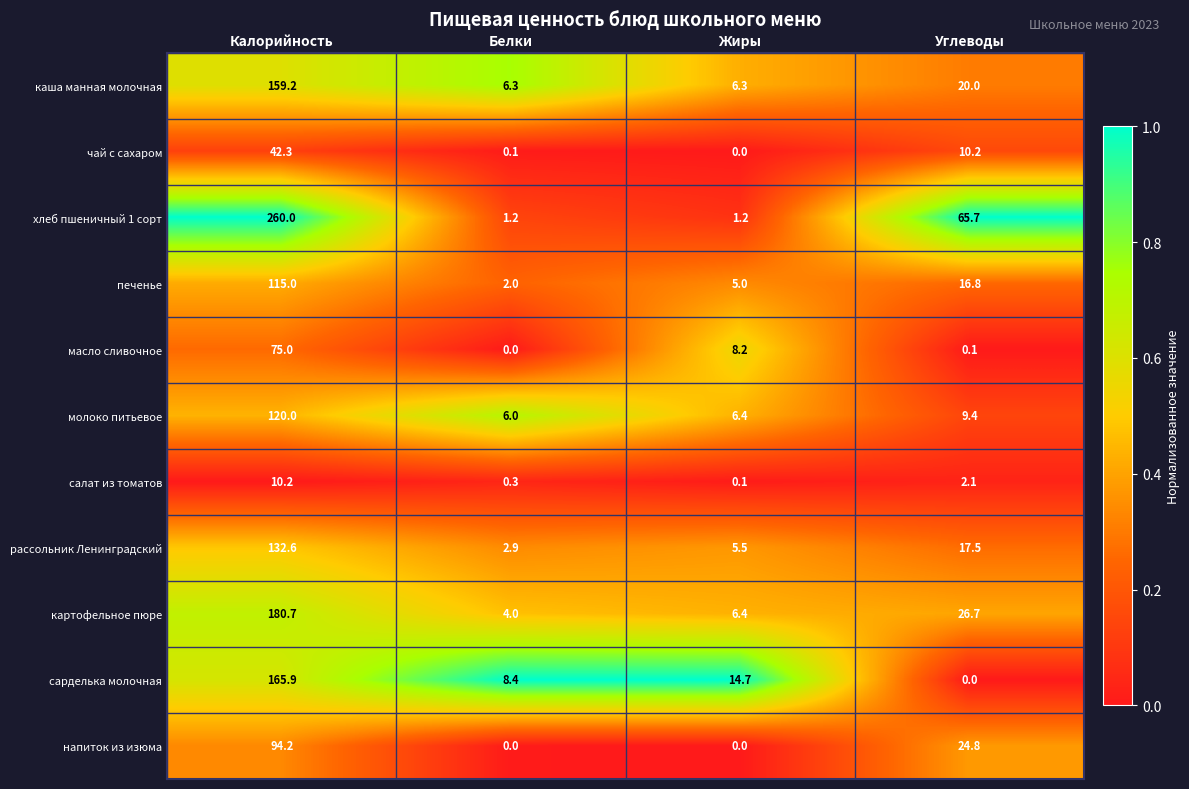

What is the total value across all series at Углеводы?

193.3